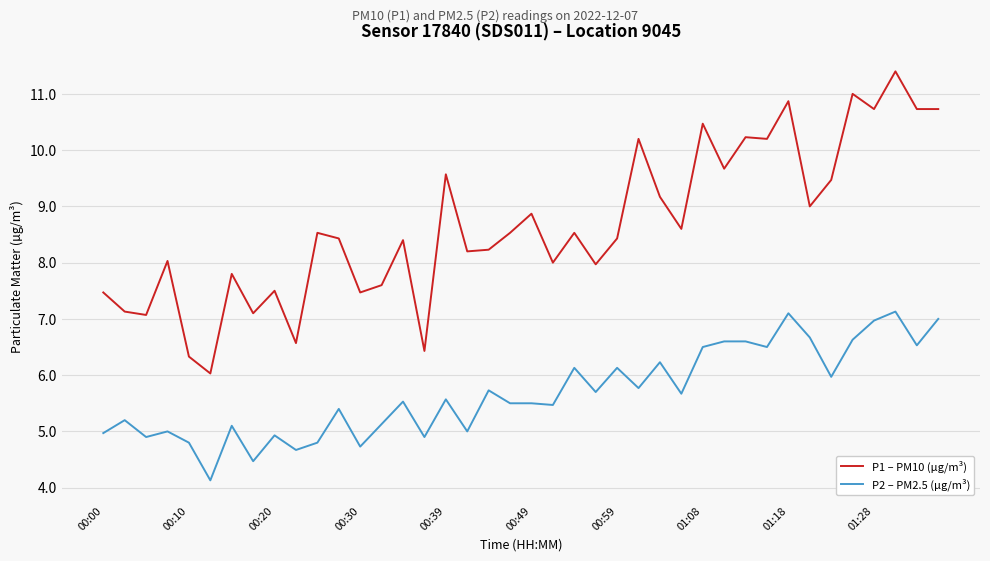

Rank the series by their maximum value, from highest to lowest.

P1 – PM10 (µg/m³), P2 – PM2.5 (µg/m³)